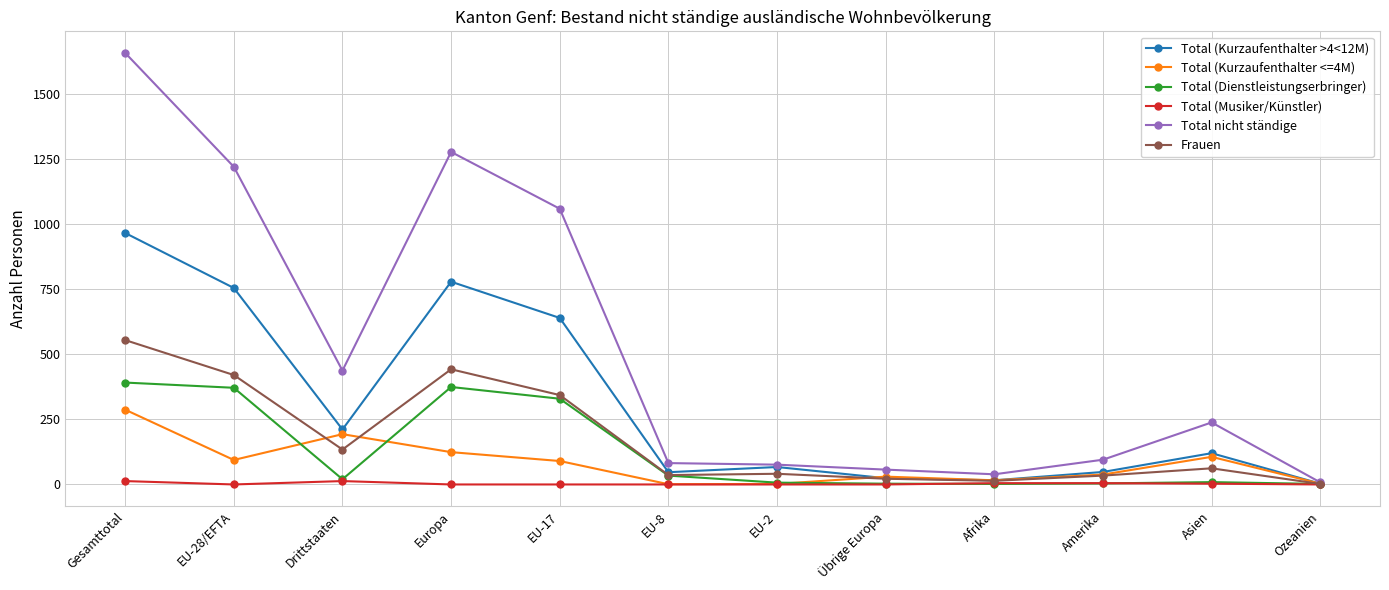

What is the spread (max minus min) of values at Amerika?

91